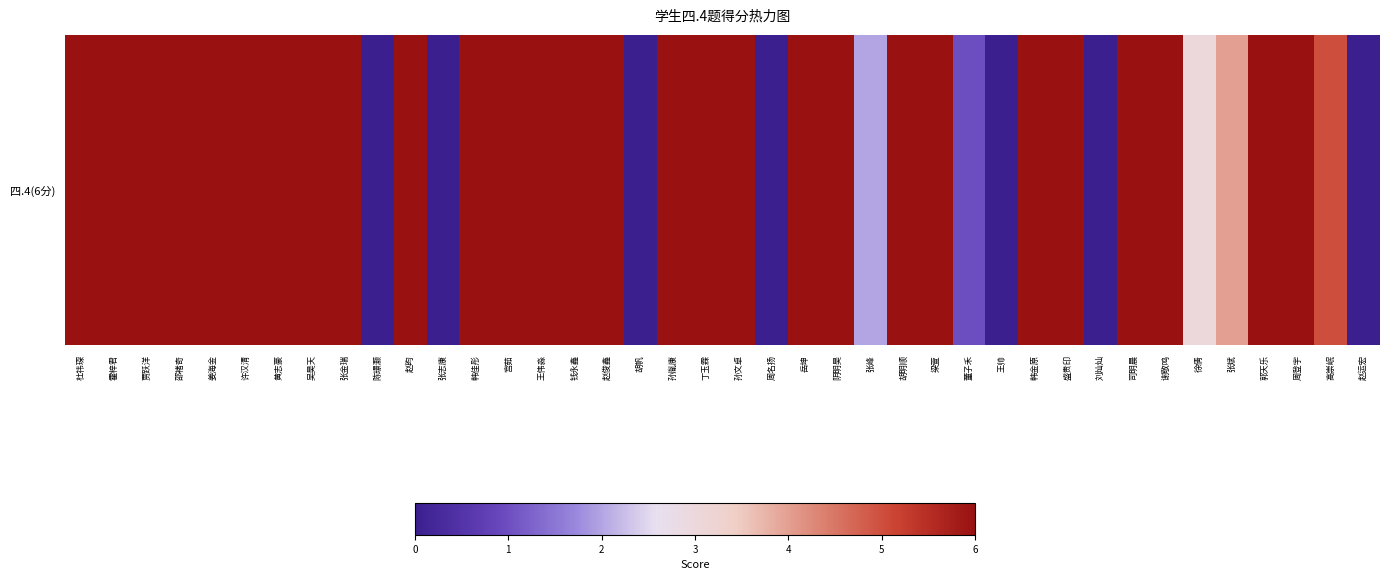

Is it true that the value at 高崇岷 is 7?

False